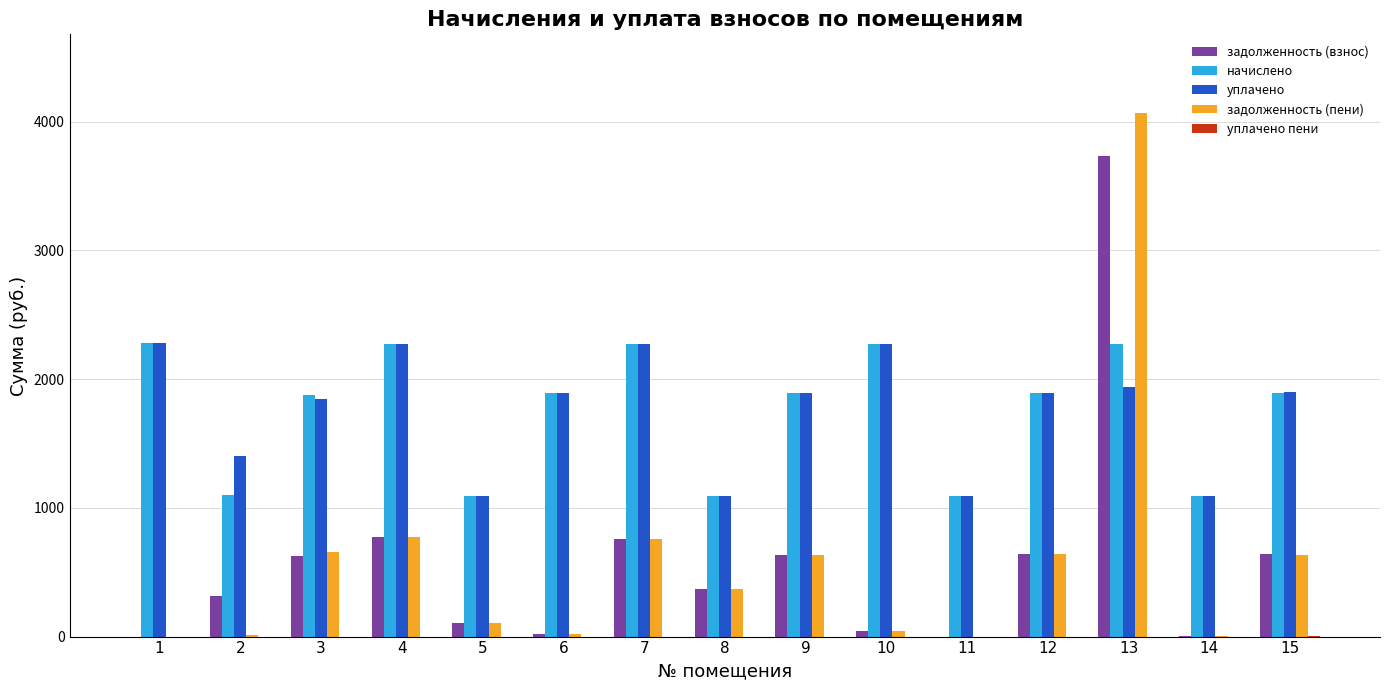

What is the sum of all задолженность (взнос) values?

8671.4